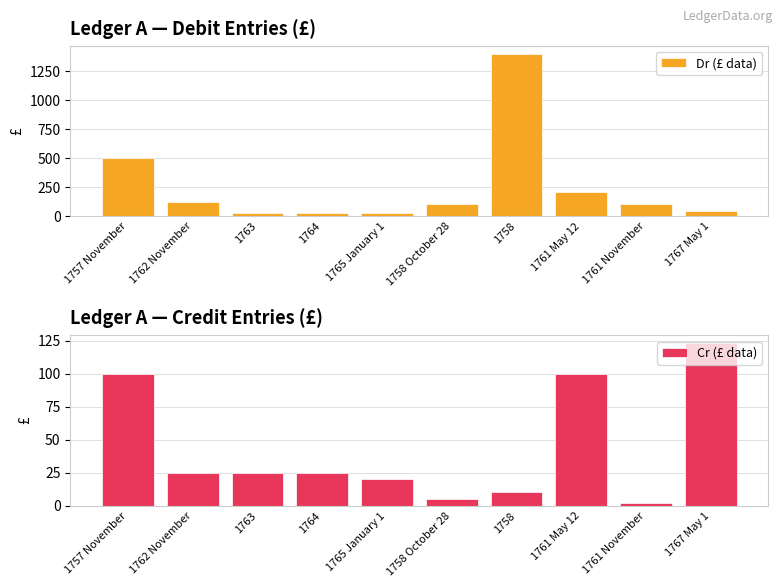

List the labels in order of Cr (£ data) value, largest first.

1767 May 1, 1757 November, 1761 May 12, 1762 November, 1763, 1764, 1765 January 1, 1758, 1758 October 28, 1761 November